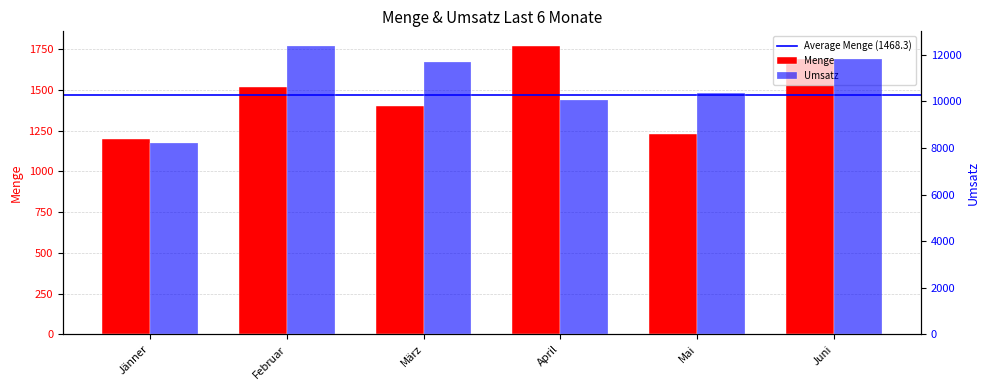

What position from the right is Februar?

5